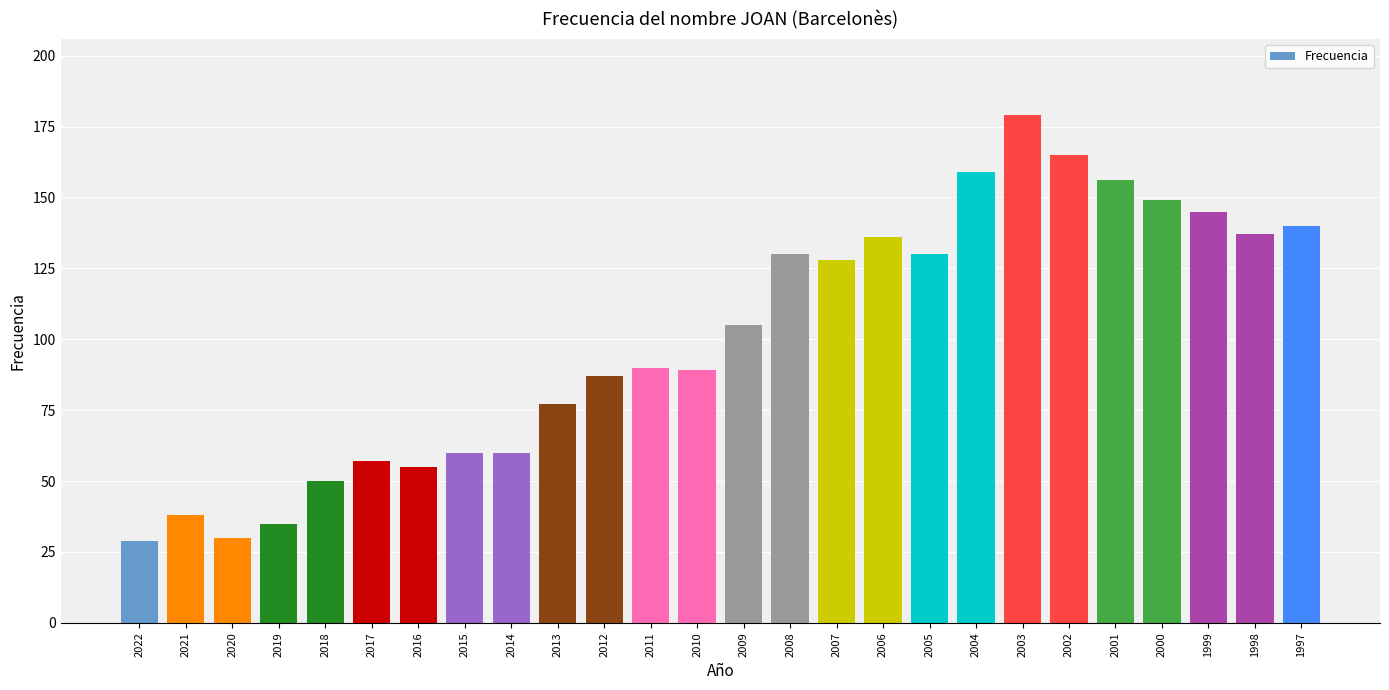

What is the value of the 11th bar from the left?

87